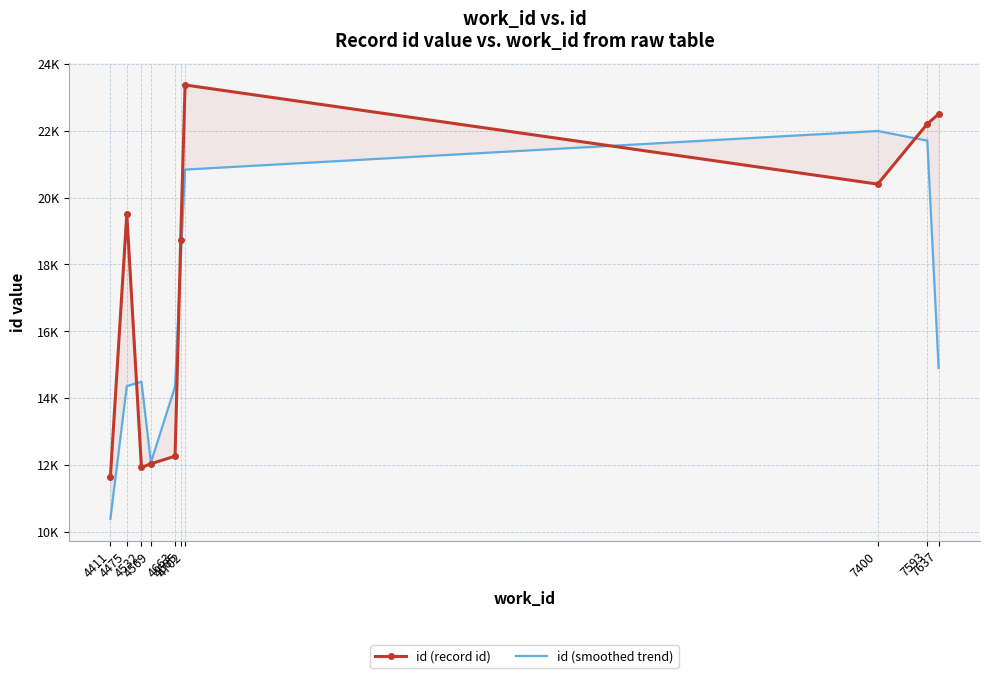

What is the greatest value displayed?

23372.0